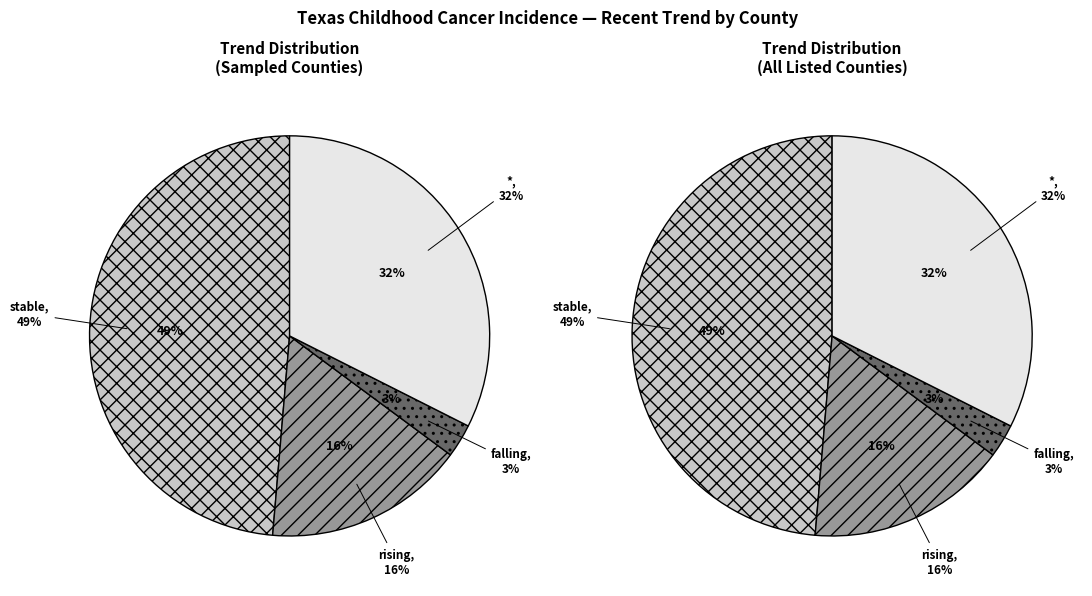

Approximately how many times larger is the value at falling compared to stable?

0.1